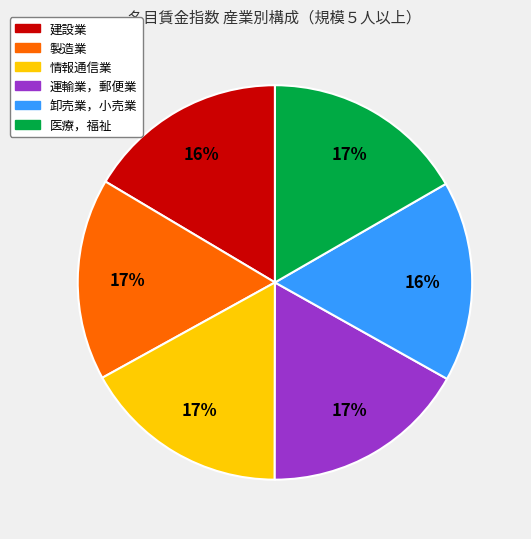

Do 医療，福祉 and 運輸業，郵便業 together represent more than half of the pie?

No